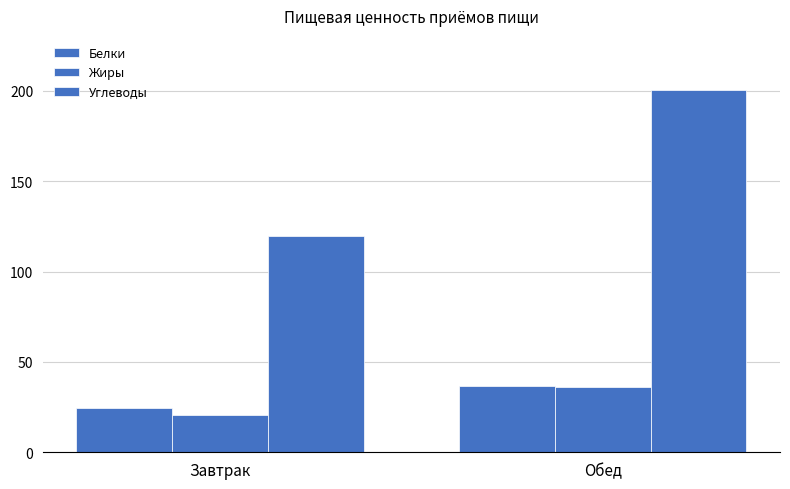

Where is Жиры nearest to the value 28?

Завтрак